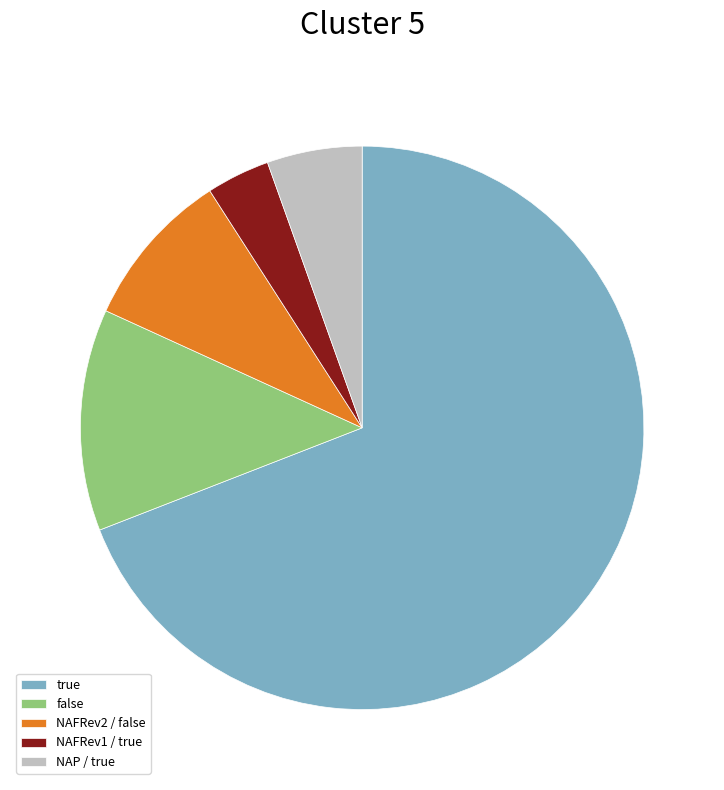

Is the sum of NAP / true and true greater than half?

Yes